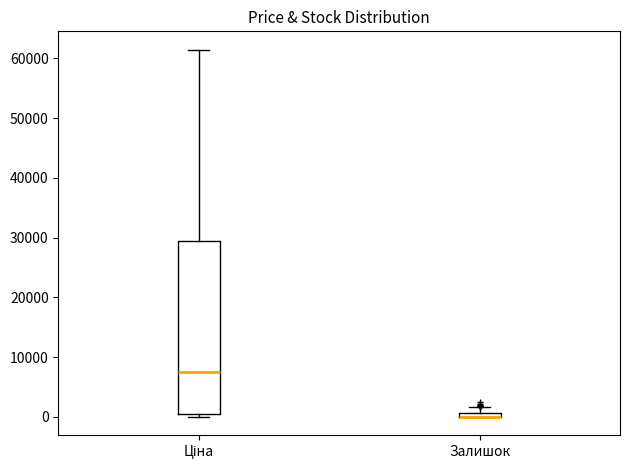

Comparing the boxes themselves (not the whiskers), which one is the tallest?

Ціна